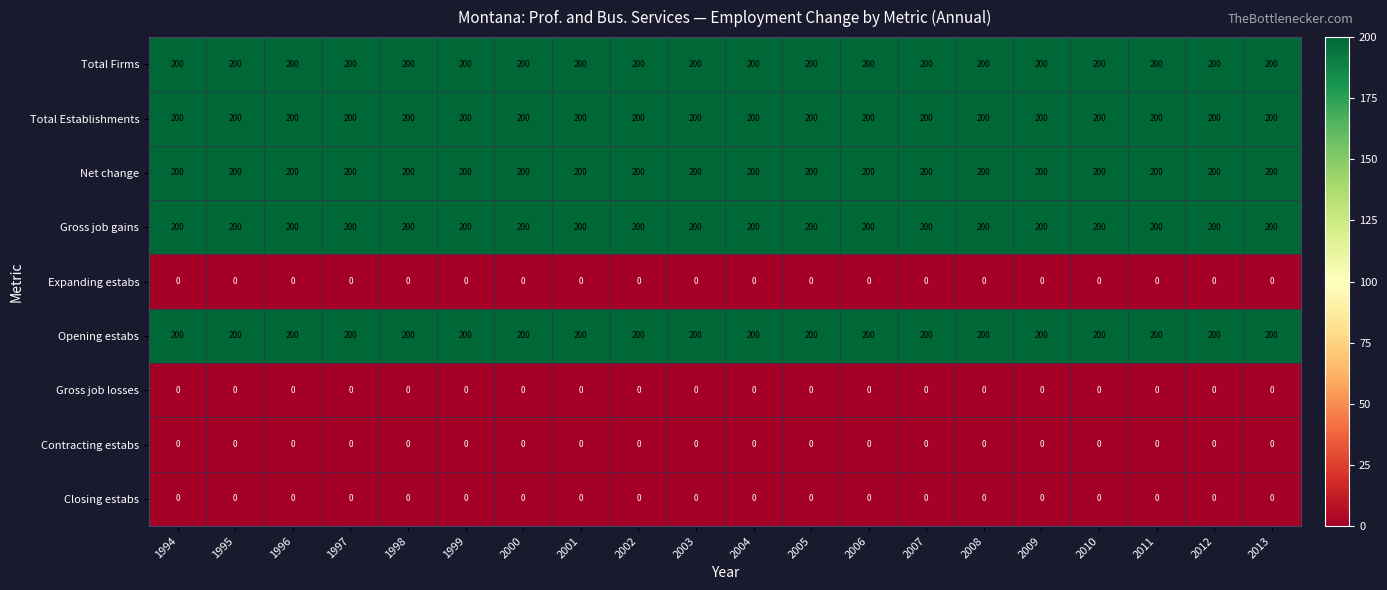

How many categories are shown in the chart?

20